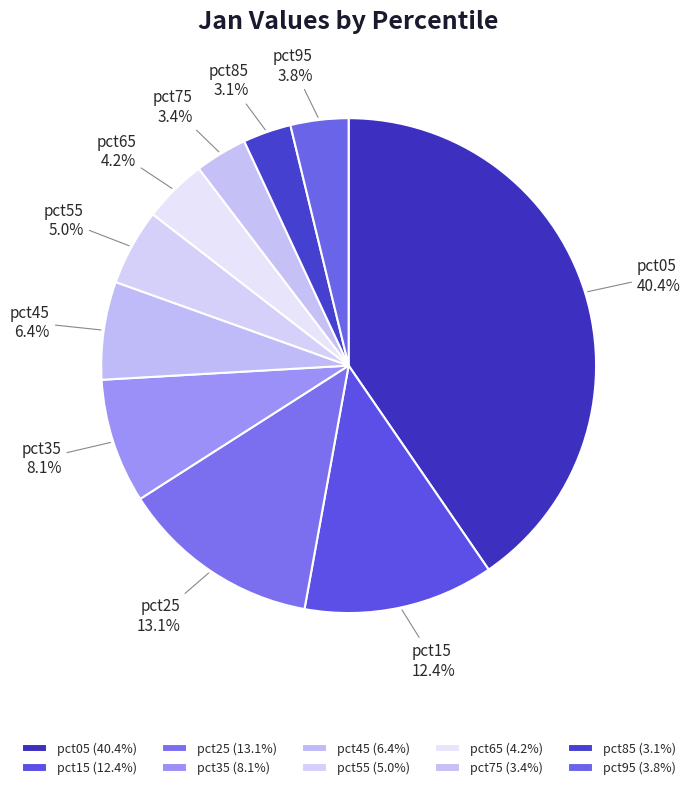

Combined, what portion of the pie is pct85 and pct65?

7.3%